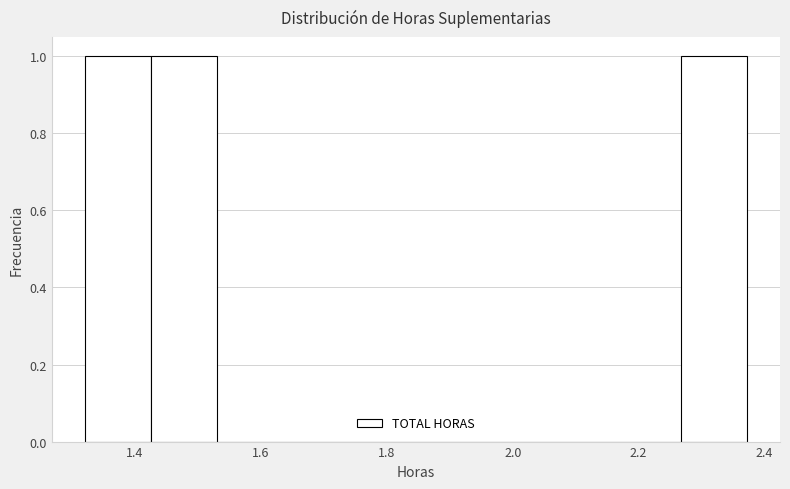

Reading left to right, transcribe this chart: for each bar, give the range it covers on the x-axis and its height. Neither the bar edges nor the heights are printed on the chart, so give them approximately, as read against the axes.

1.32 to 1.42: 1
1.42 to 1.54: 1
1.54 to 1.64: 0
1.64 to 1.74: 0
1.74 to 1.84: 0
1.84 to 1.96: 0
1.96 to 2.06: 0
2.06 to 2.16: 0
2.16 to 2.26: 0
2.26 to 2.38: 1